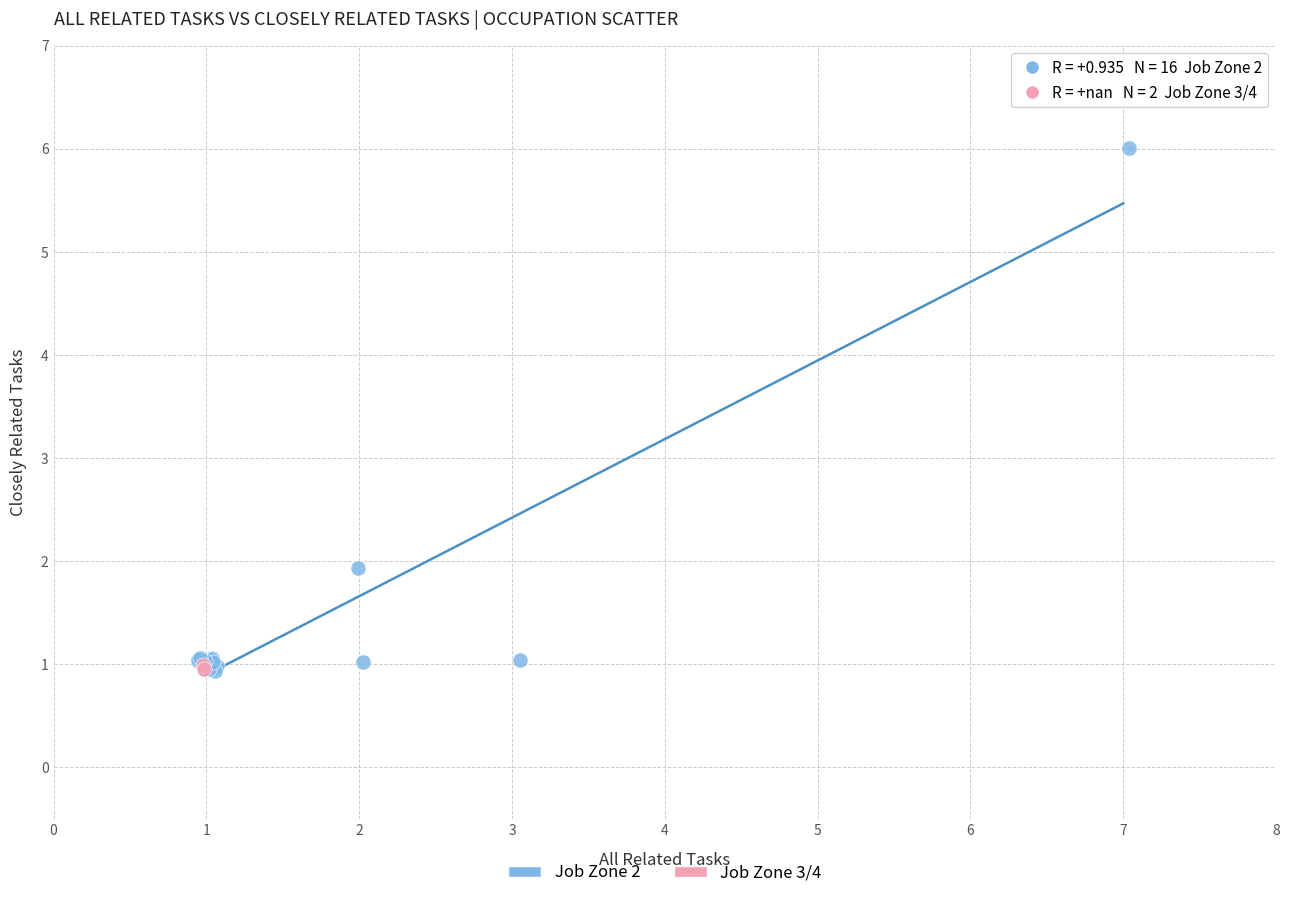

Which series has the largest Y range (max minus min)?

Job Zone 2